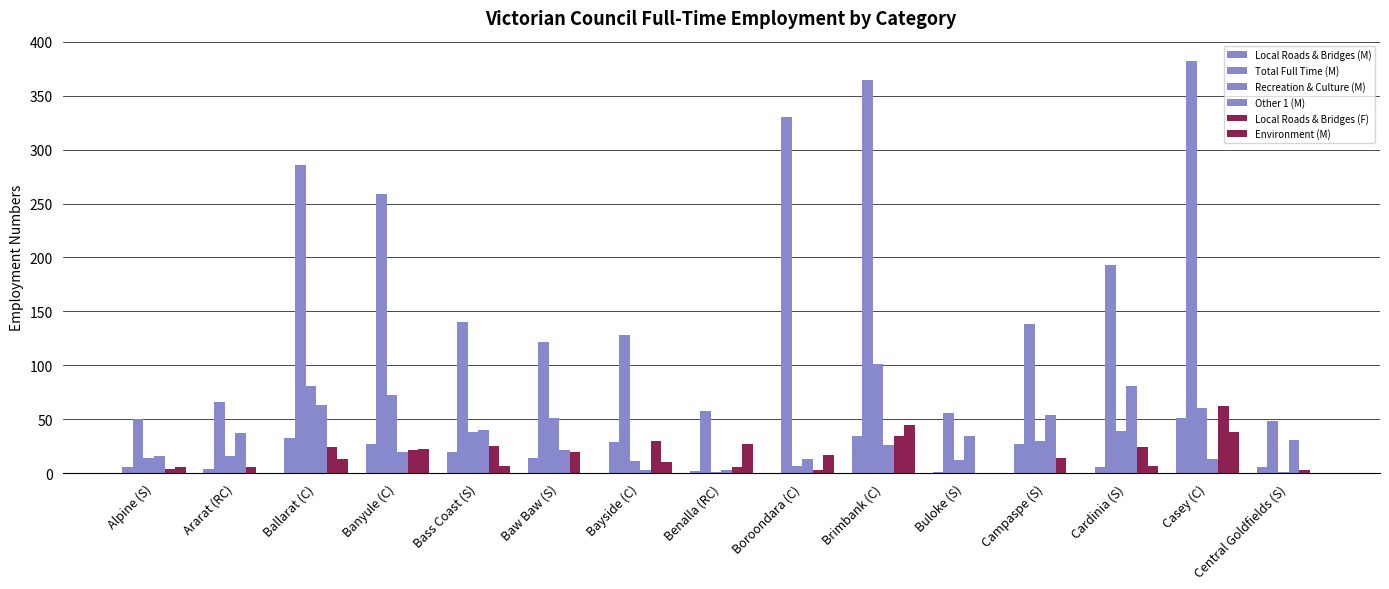

How many data points does each series have?

15